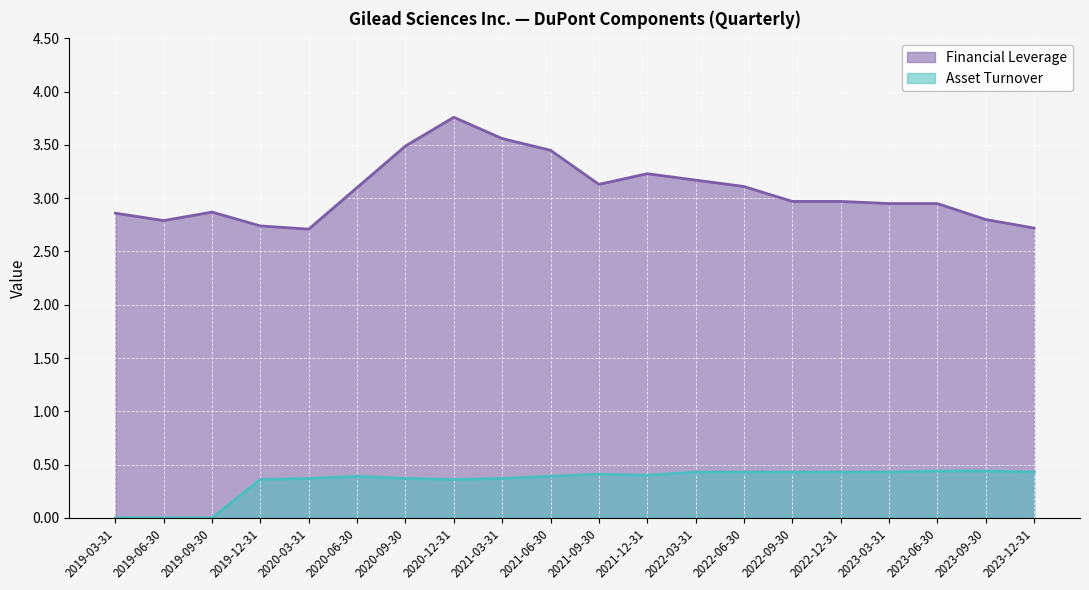

True or false: Financial Leverage has a value of 2.7 at 2019-12-31.

True